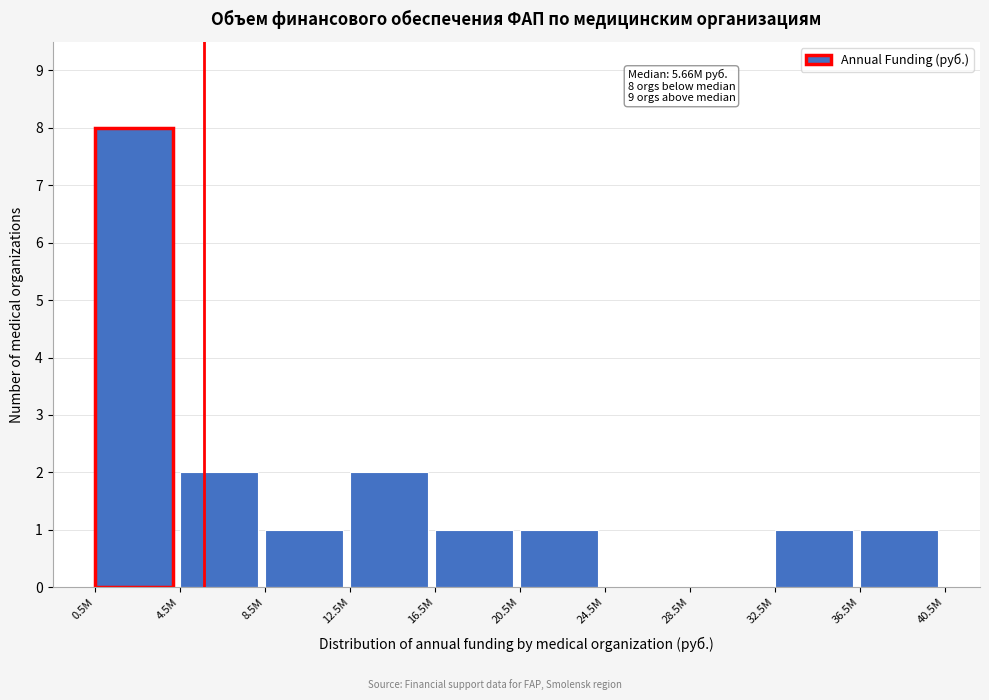

Reading left to right, extract all data points from this chart.

0.5M=8	4.5M=2	8.5M=1	12.5M=2	16.5M=1	20.5M=1	24.5M=0	28.5M=0	32.5M=1	36.5M=1